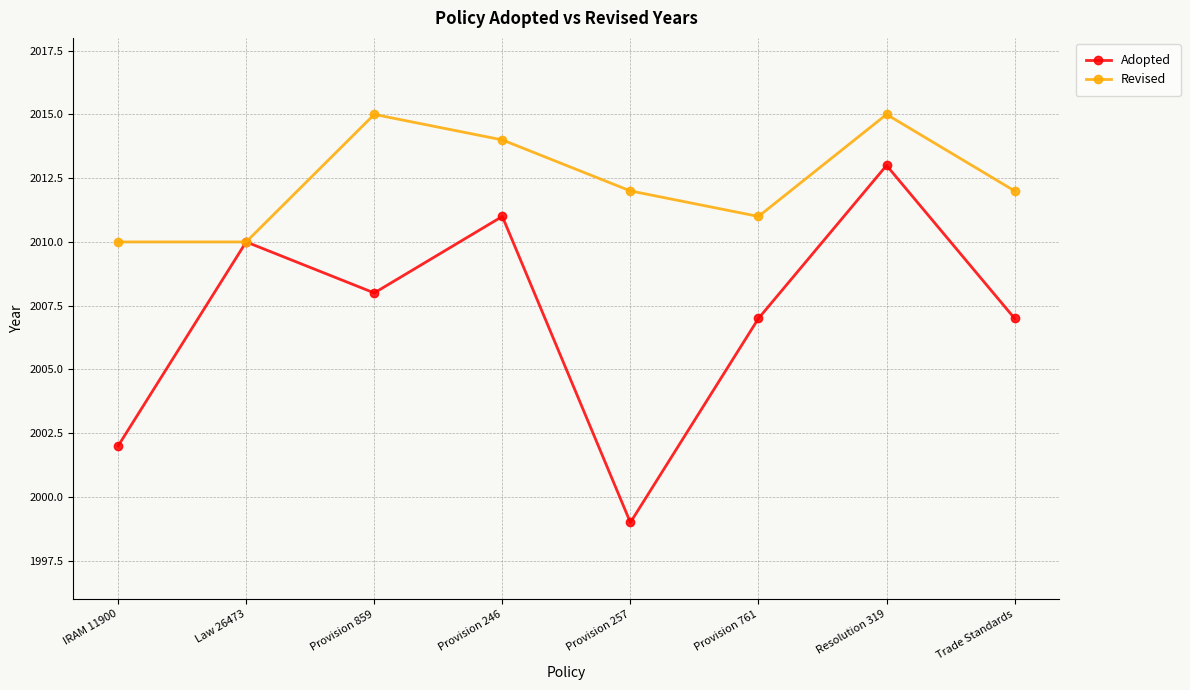

Reading left to right, transcribe all the data shown in this chart.

Adopted: IRAM 11900=2002	Law 26473=2010	Provision 859=2008	Provision 246=2011	Provision 257=1999	Provision 761=2007	Resolution 319=2013	Trade Standards=2007
Revised: IRAM 11900=2010	Law 26473=2010	Provision 859=2015	Provision 246=2014	Provision 257=2012	Provision 761=2011	Resolution 319=2015	Trade Standards=2012